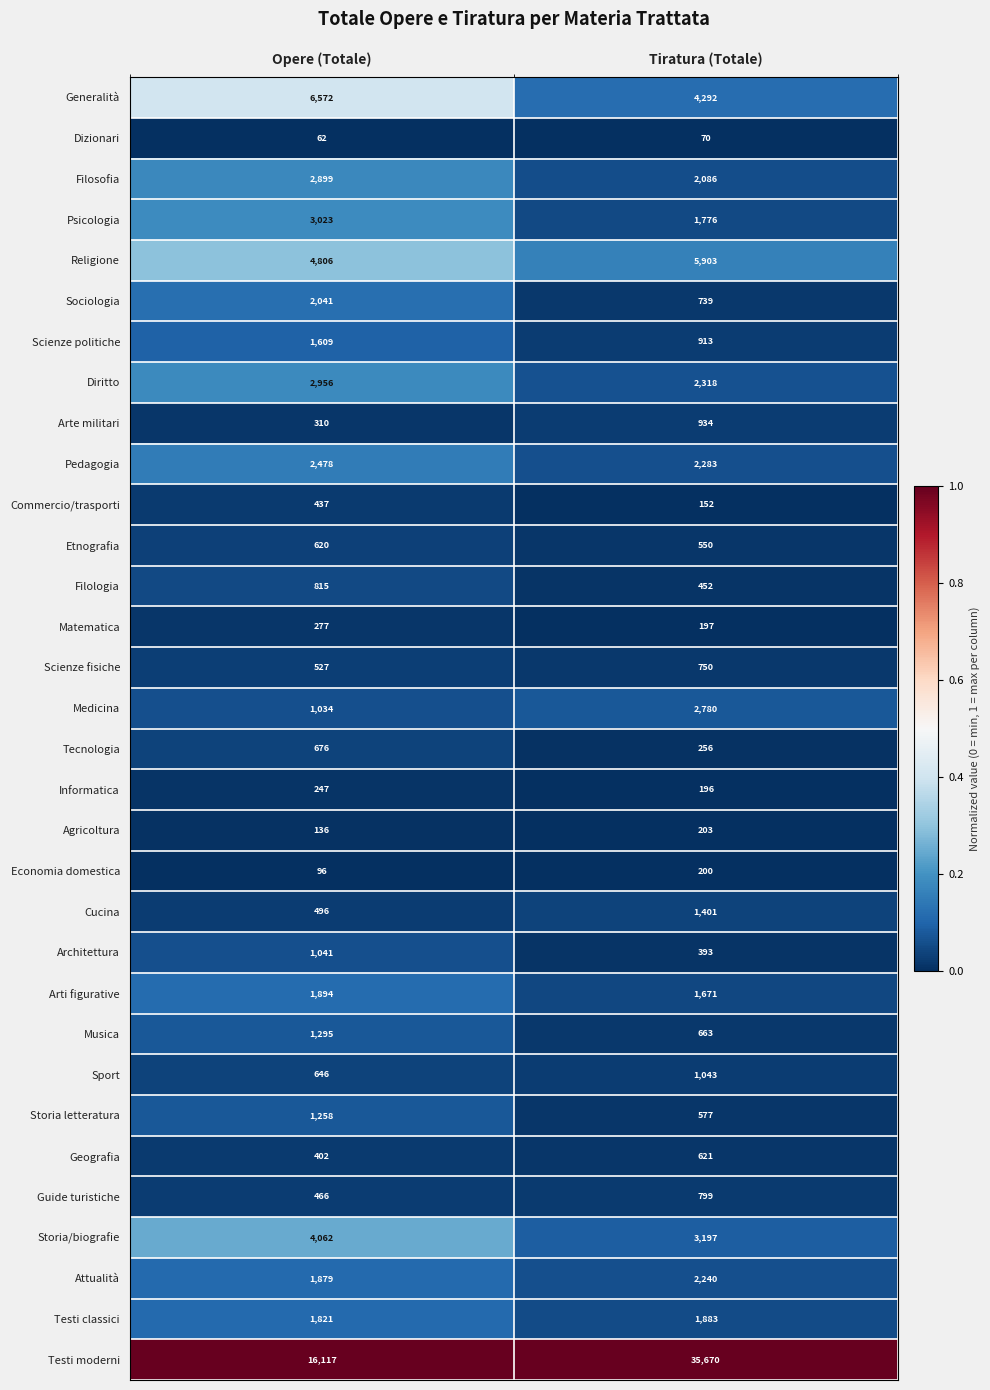

At which category does the chart reach its minimum across all series?

Opere (Totale)